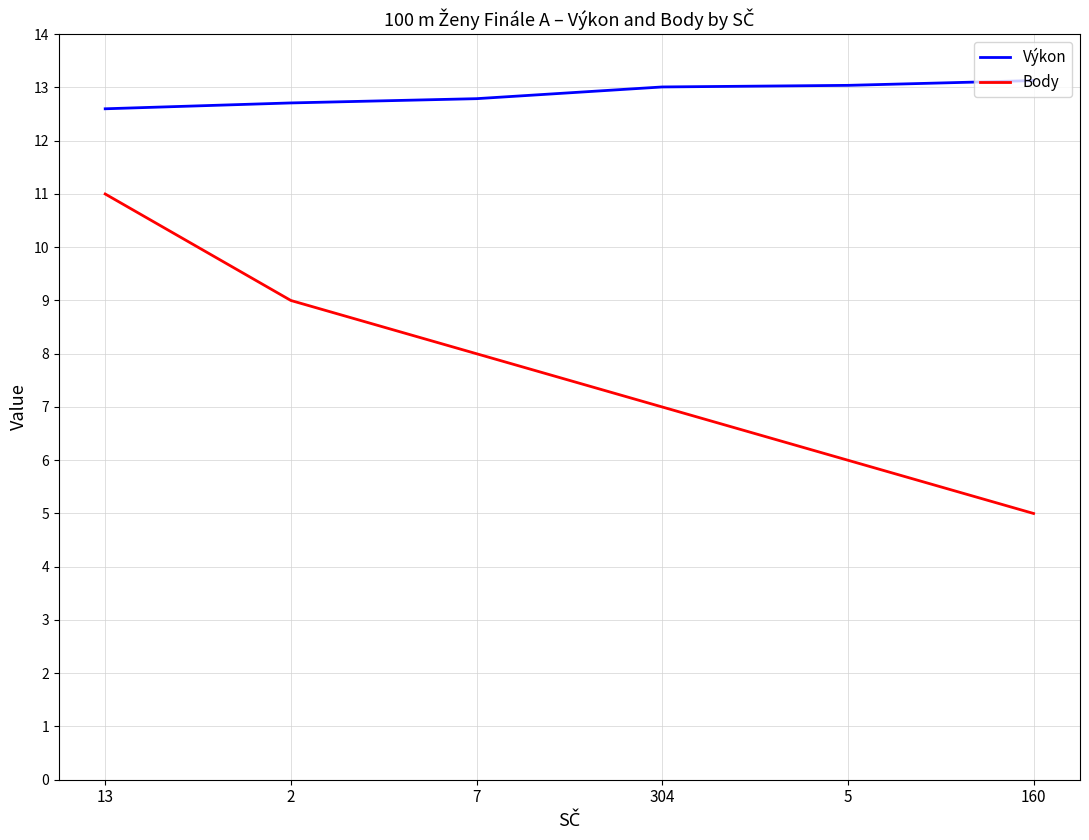

True or false: Body has more than 2 interior local peaks.

False